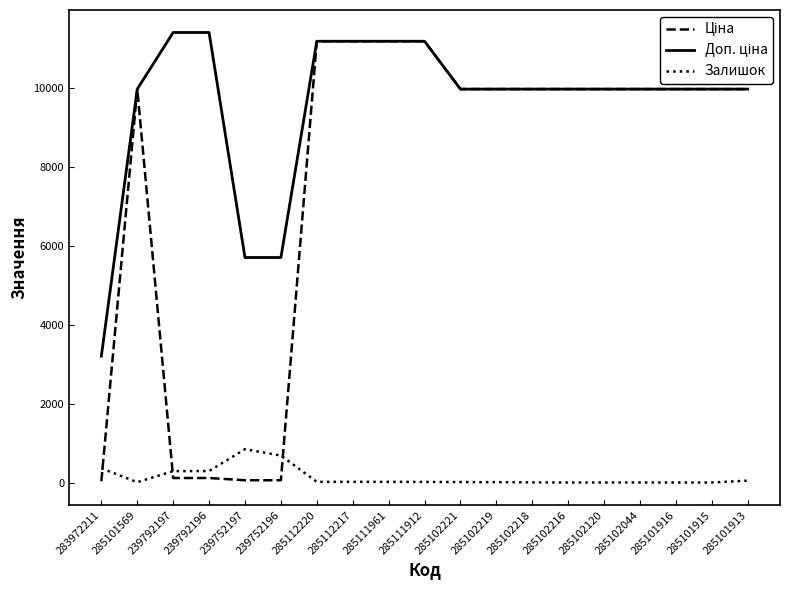

Is it true that Залишок equals 0.0 at 285102216?

True